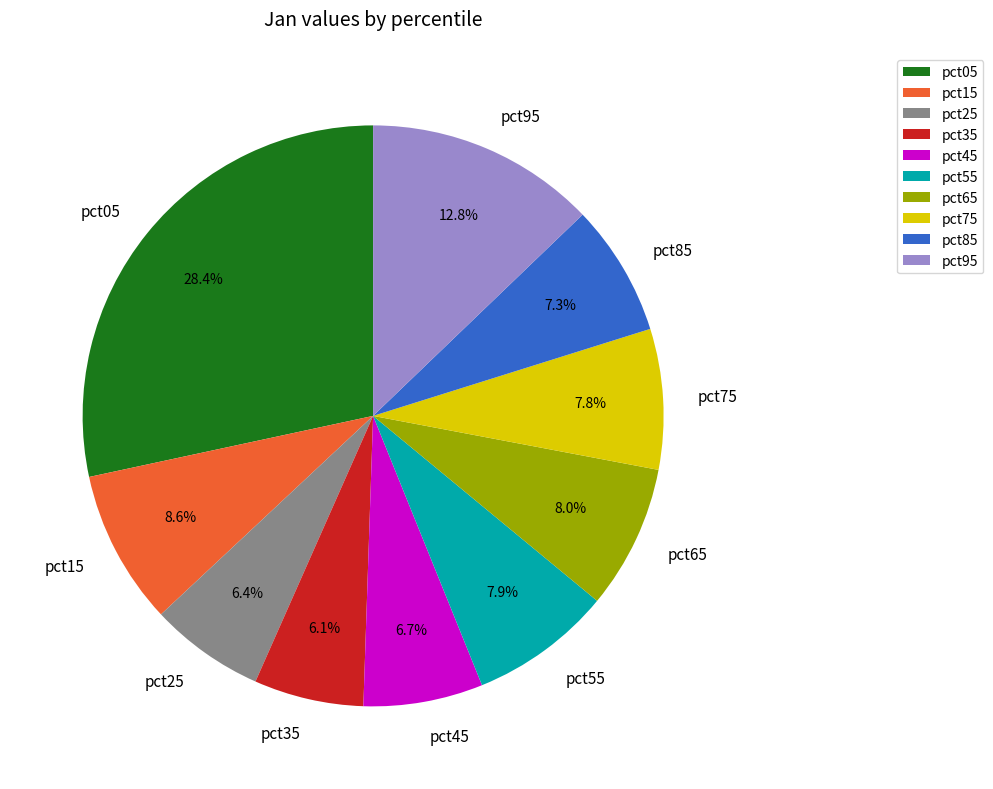

To the nearest percent, what is the combined percentage of pct75 and pct25?

14%